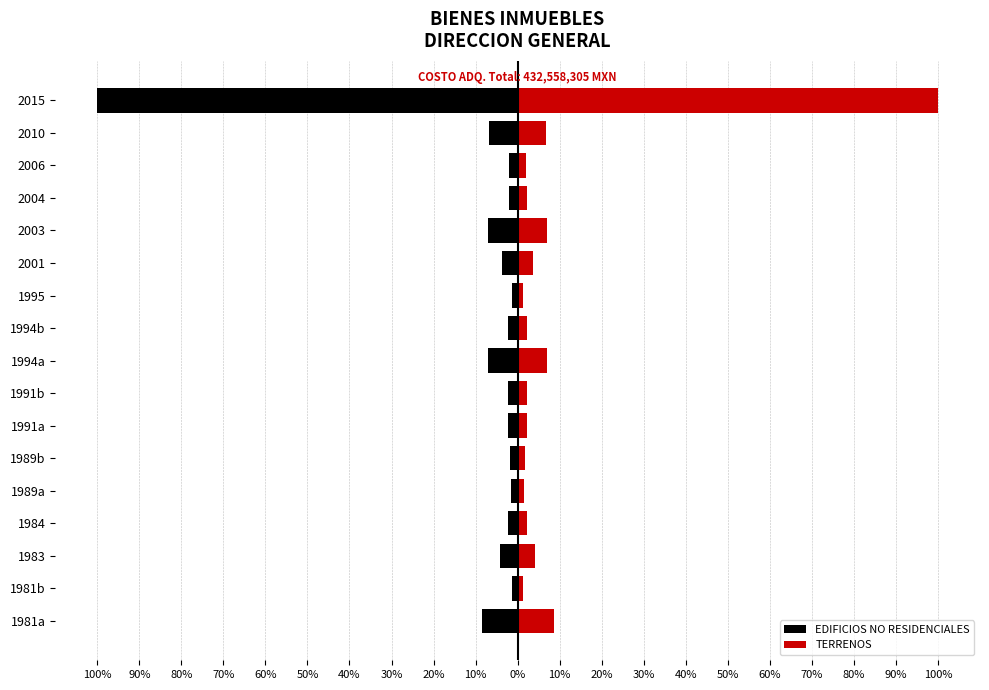

Rank the series by their maximum value, from highest to lowest.

TERRENOS, EDIFICIOS NO RESIDENCIALES